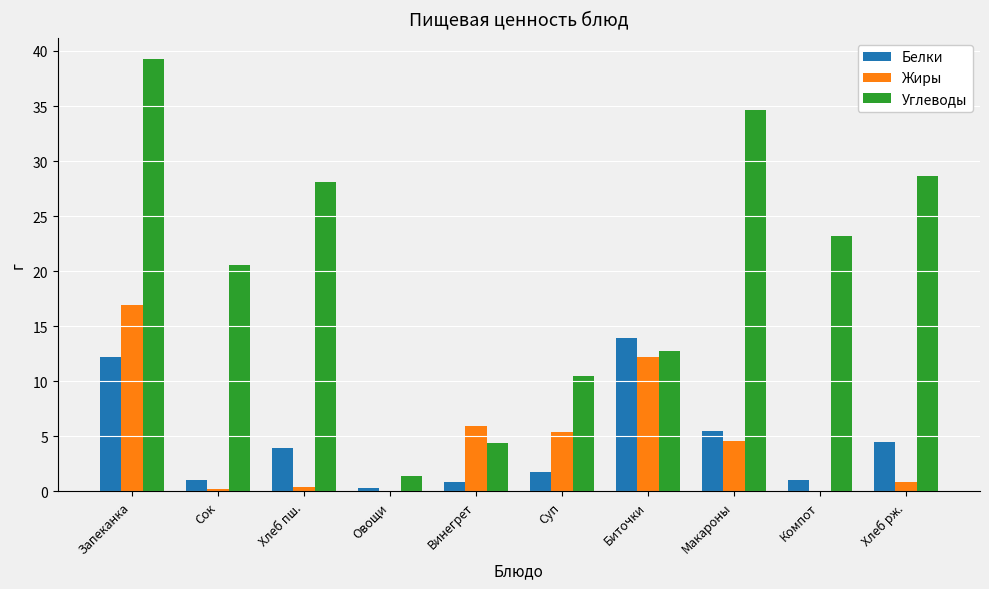

Which series changed the most between Запеканка and Хлеб пш.?

Жиры